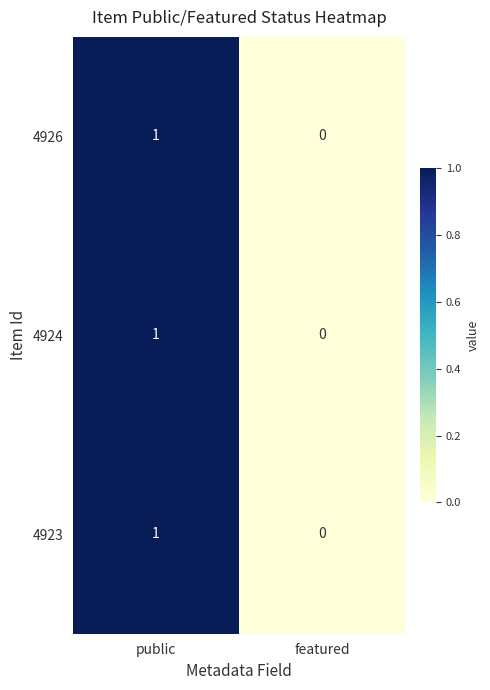

Is it true that 4926 equals 0 at featured?

True